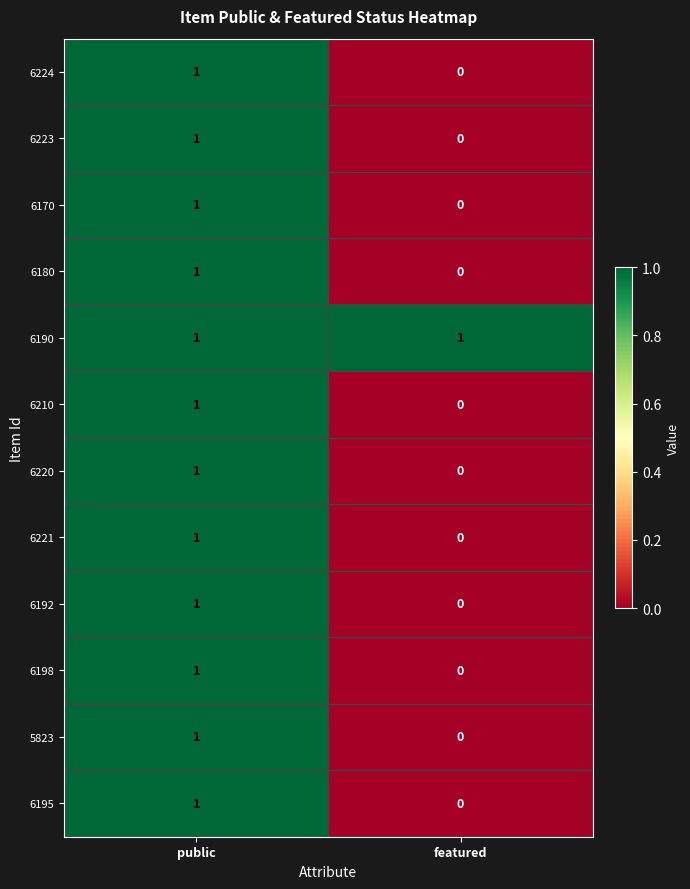

True or false: 6220 has a value of 1 at featured.

False